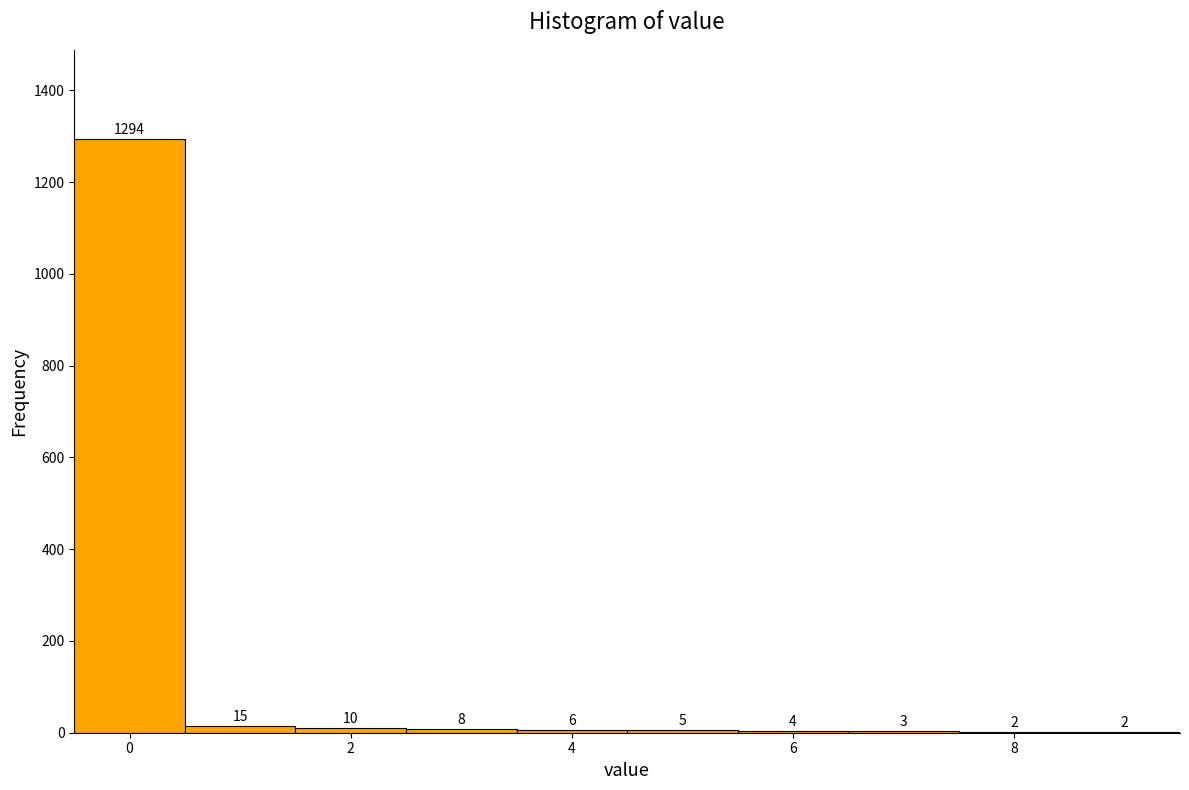

Reading left to right, list every bar in this chart as the range it spans on the x-axis followed by its height. The bar edges are not printed on the chart, so give them approximately, as read against the axis.

-0.5 to 0.5: 1294
0.5 to 1.5: 15
1.5 to 2.5: 10
2.5 to 3.5: 8
3.5 to 4.5: 6
4.5 to 5.5: 5
5.5 to 6.5: 4
6.5 to 7.5: 3
7.5 to 8.5: 2
8.5 to 9.5: 2